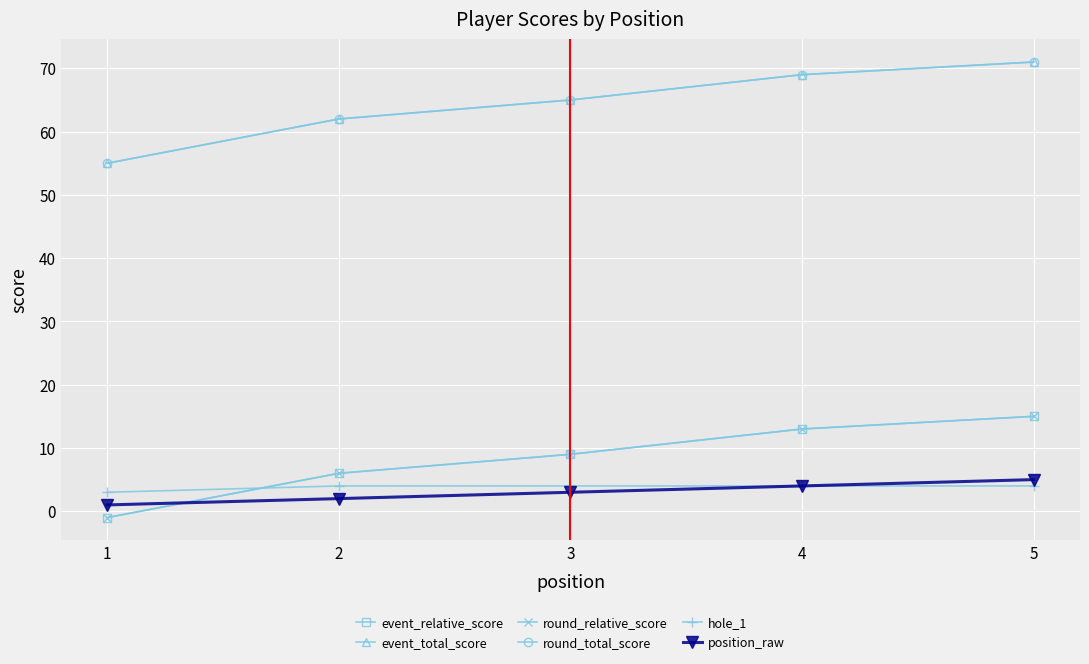

Reading left to right, list all the values displayed in this chart.

event_relative_score: -1	6	9	13	15
event_total_score: 55	62	65	69	71
round_relative_score: -1	6	9	13	15
round_total_score: 55	62	65	69	71
hole_1: 3	4	4	4	4
position_raw: 1	2	3	4	5